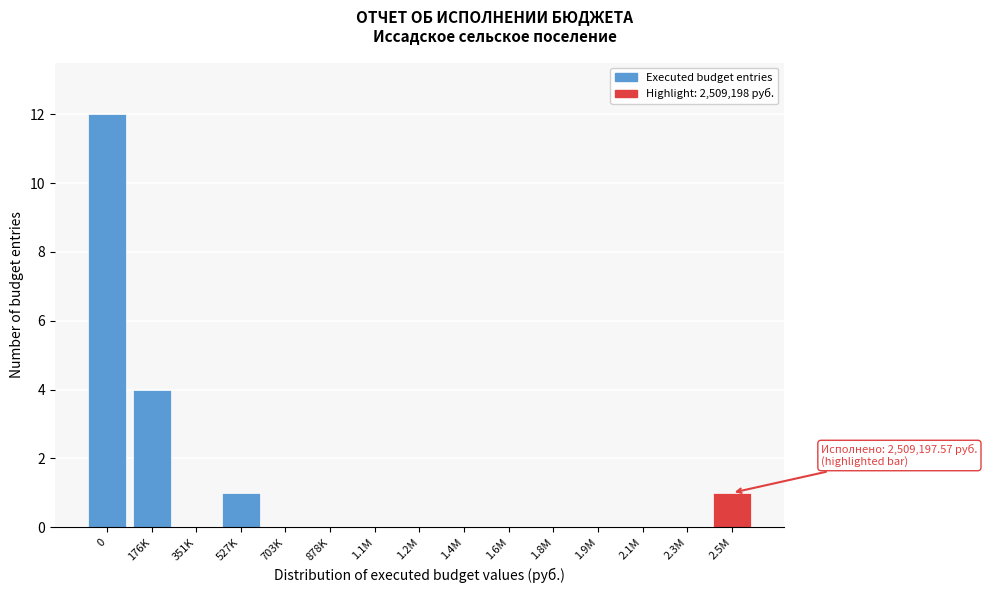

Reading left to right, list all the values displayed in this chart.

0=12	176K=4	351K=0	527K=1	703K=0	878K=0	1.1M=0	1.2M=0	1.4M=0	1.6M=0	1.8M=0	1.9M=0	2.1M=0	2.3M=0	2.5M=1